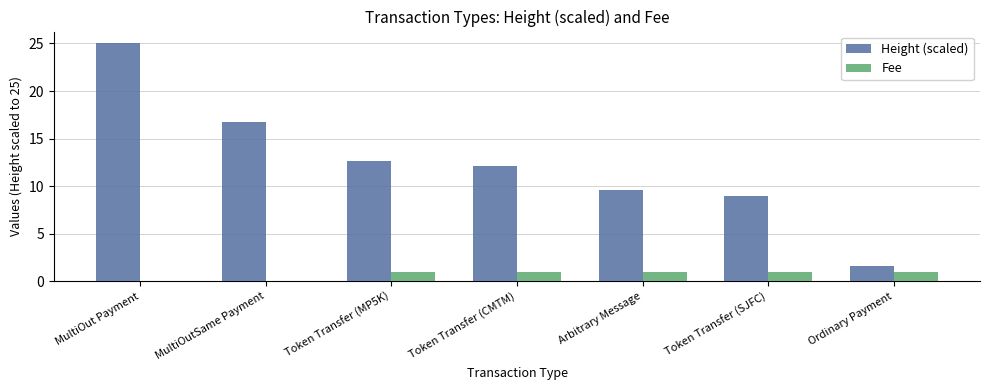

Which series has the largest total across all categories?

Height (scaled)